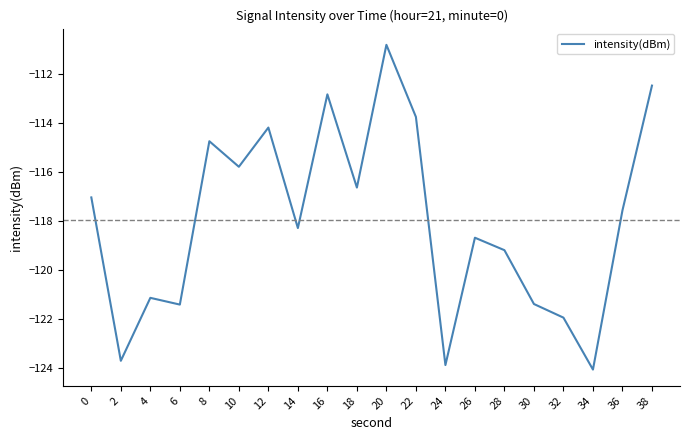

What is the maximum value shown in the chart?

-110.8